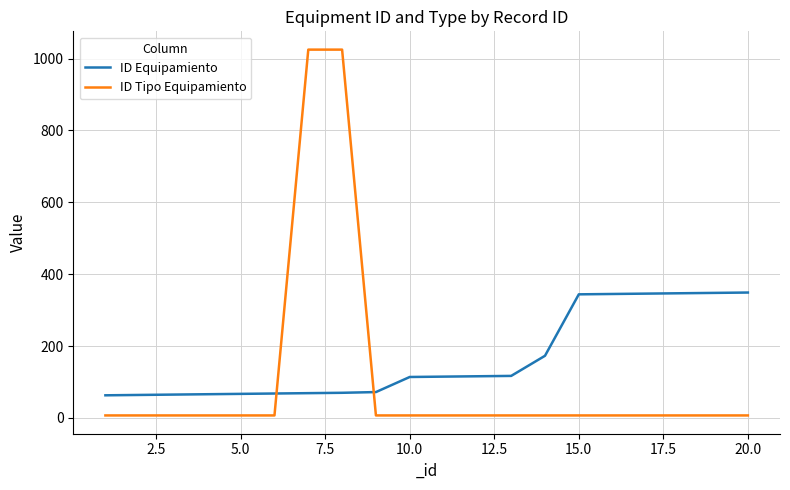

Rank the series by their average value, from highest to lowest.

ID Equipamiento, ID Tipo Equipamiento